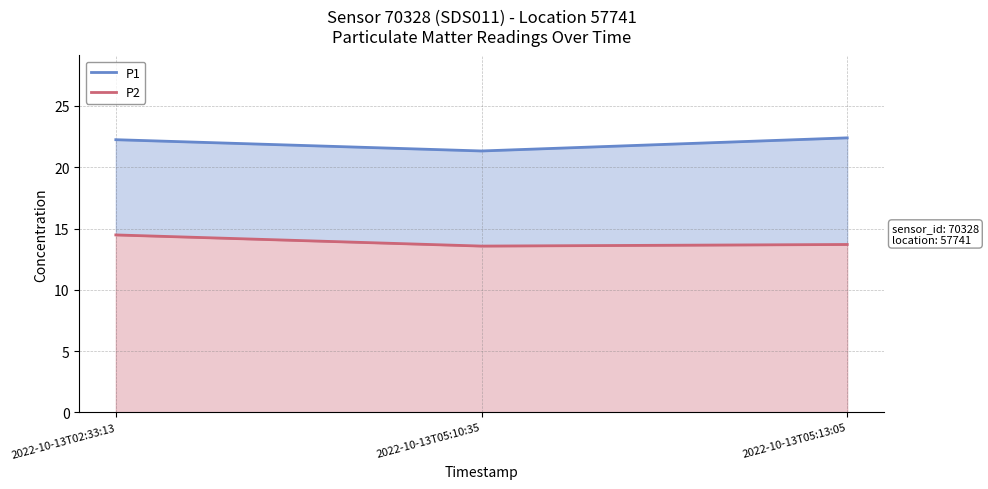

What is the maximum value shown in the chart?

22.4